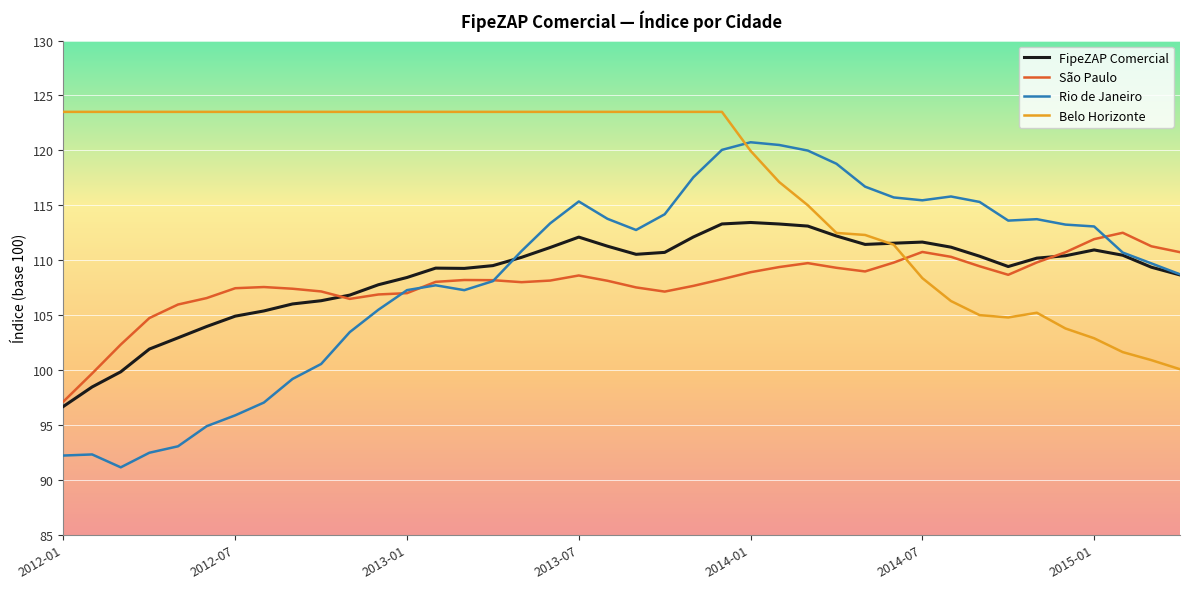

True or false: Belo Horizonte and Rio de Janeiro cross at least once.

True